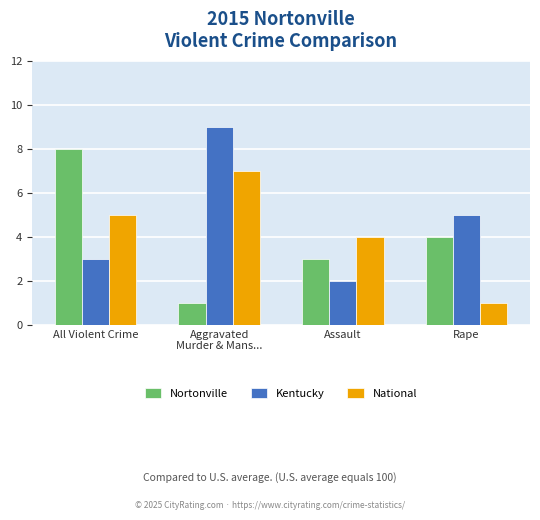

What value does the Kentucky series have at Rape?

5